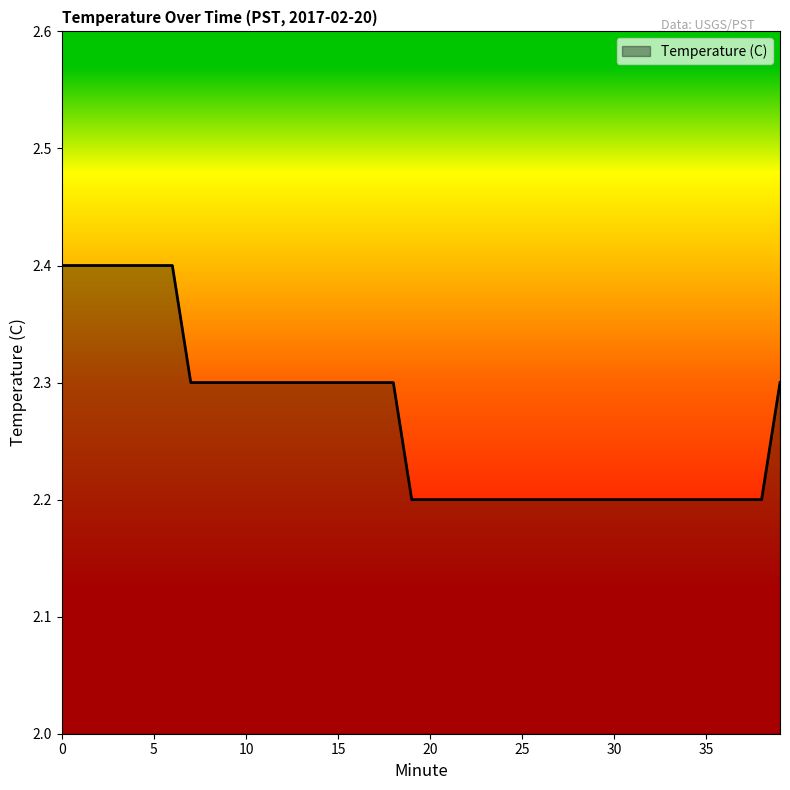

What is the minimum value shown in the chart?

2.2